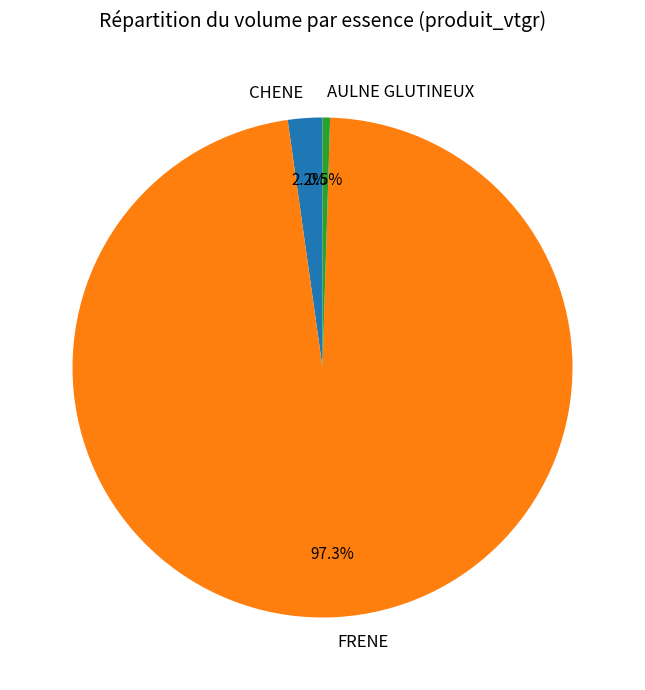

What portion of the pie excludes AULNE GLUTINEUX?

99.5%